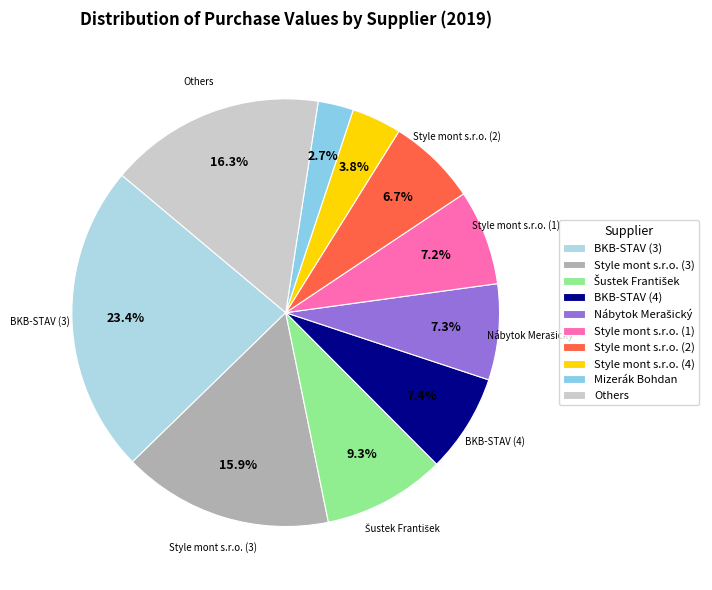

What is the smallest slice in the pie chart?

Mizerák Bohdan